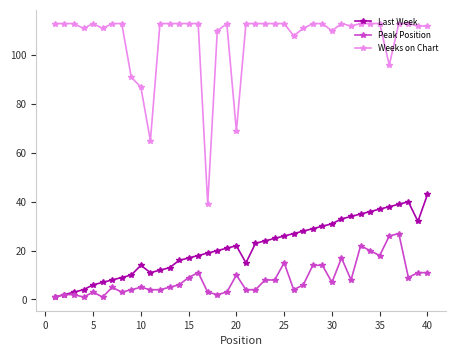

What is the difference between the maximum and second lowest values in the Peak Position series?

26